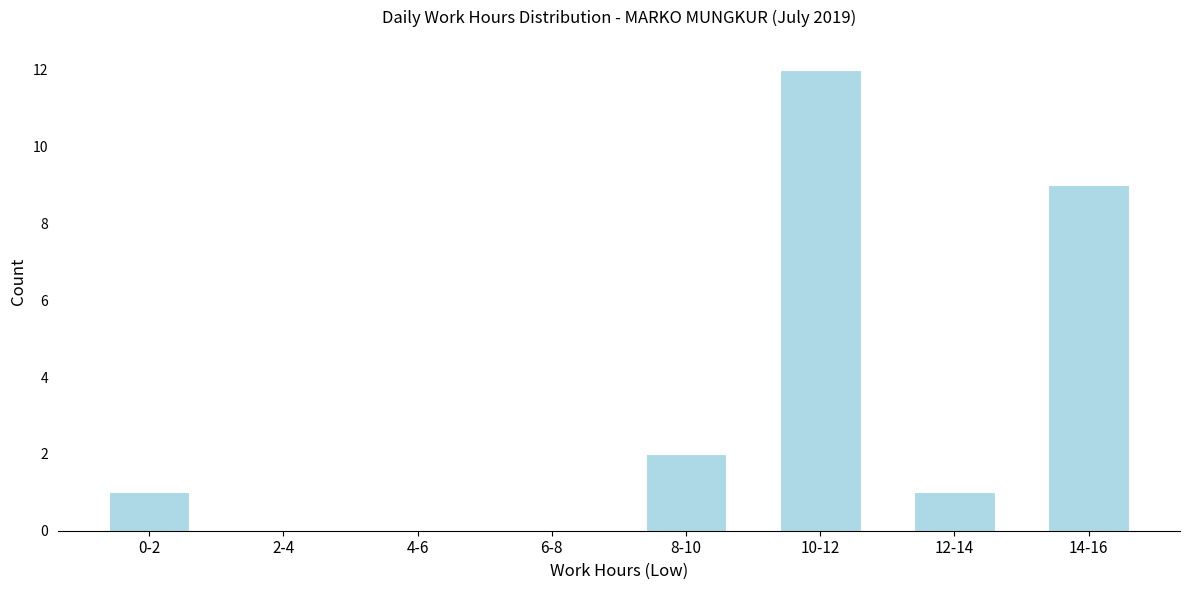

Reading left to right, list all the values displayed in this chart.

0-2=1	2-4=0	4-6=0	6-8=0	8-10=2	10-12=12	12-14=1	14-16=9